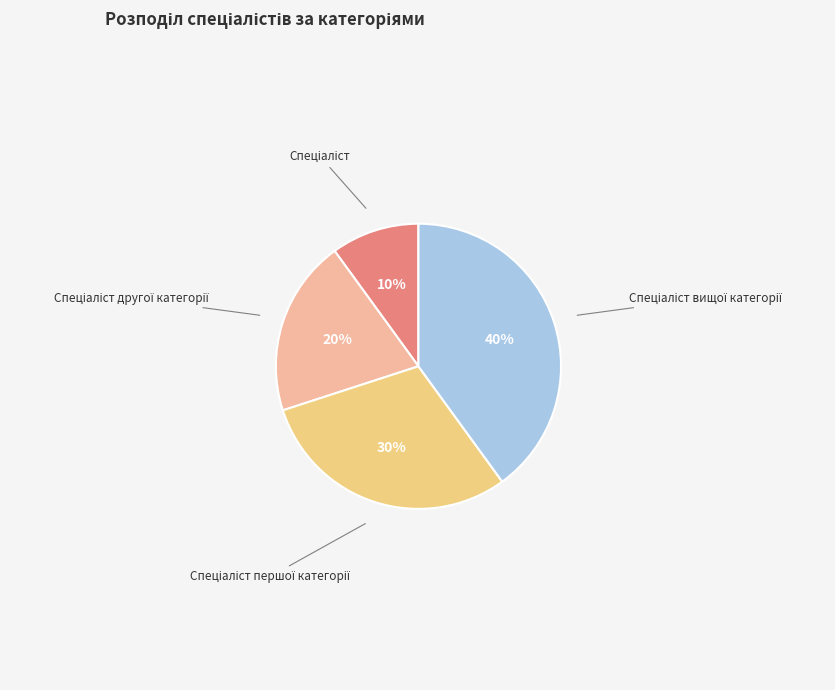

To the nearest percent, what is the difference between the largest and smallest slice percentages?

30%